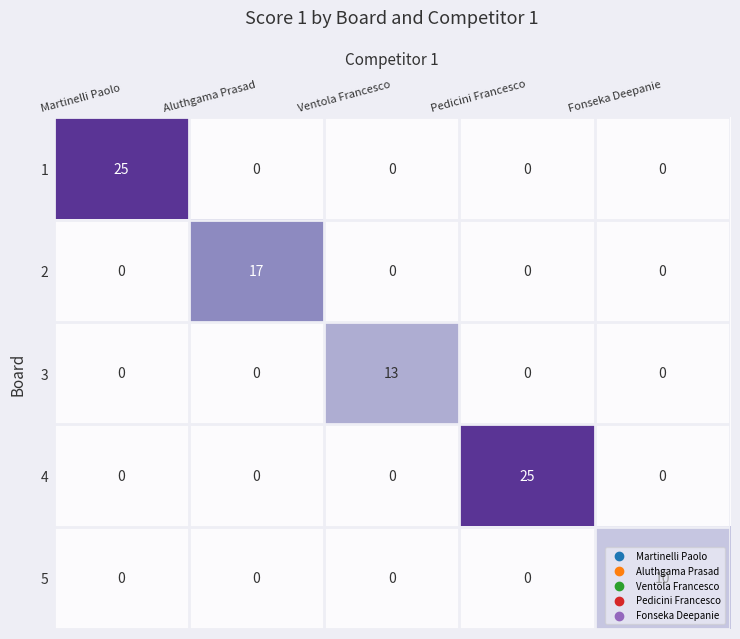

What is the total value across all series at Aluthgama Prasad?

17